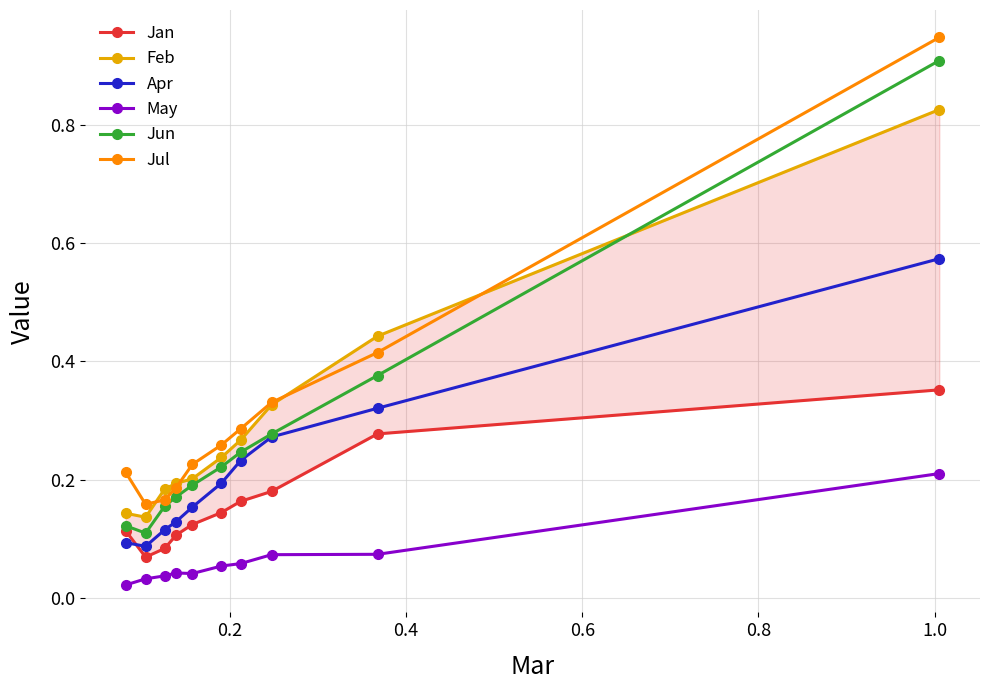

What is the sum of all Jul values?

3.2